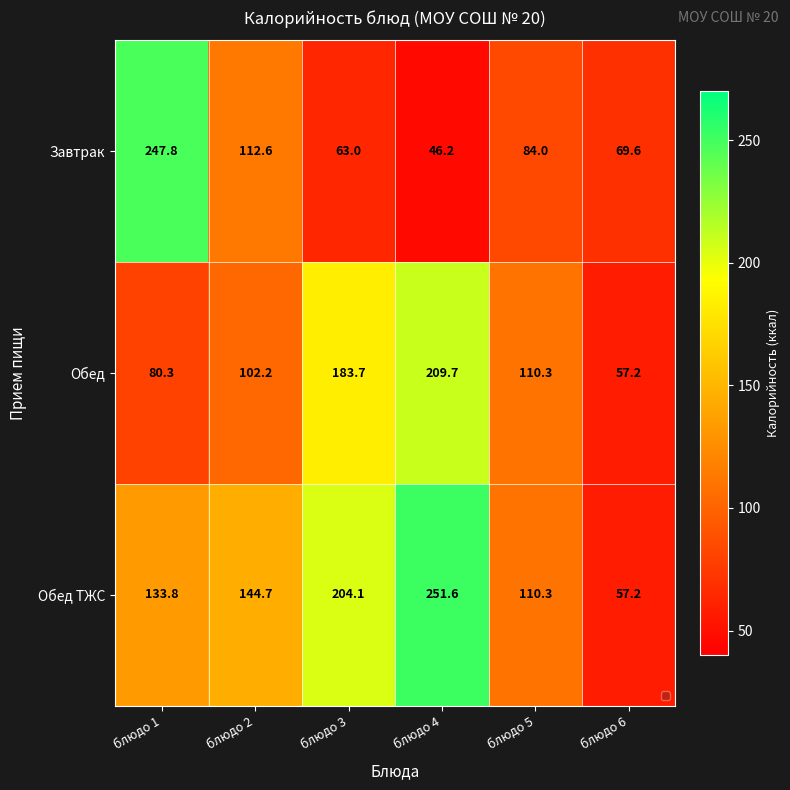

Reading right to left, transcribe all the data shown in this chart.

Завтрак: 69.6	84.0	46.2	63.0	112.6	247.8
Обед: 57.2	110.3	209.7	183.7	102.2	80.3
Обед ТЖС: 57.2	110.3	251.6	204.1	144.7	133.8